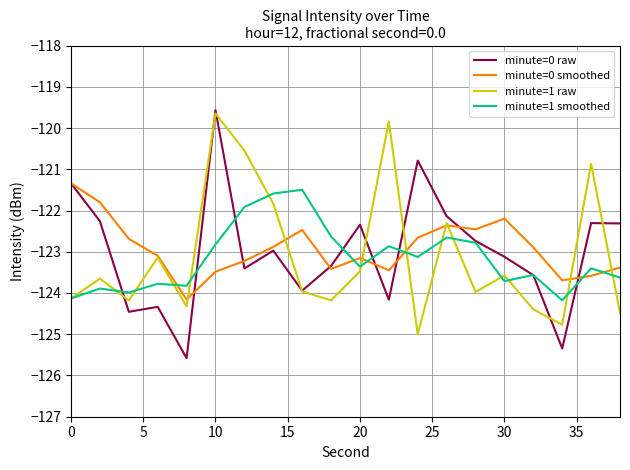

After their last crossing, which series has the higher values: minute=1 raw or minute=0 raw?

minute=0 raw